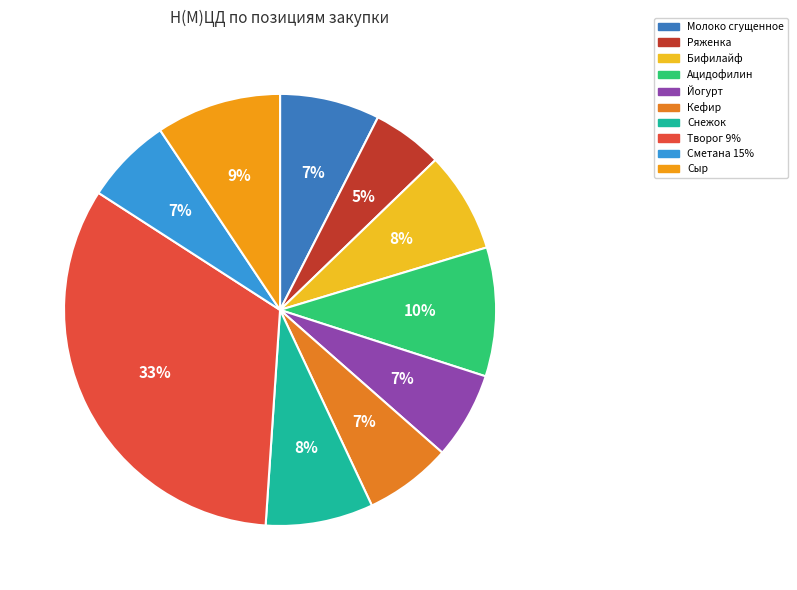

Which category has the biggest portion of the pie?

Творог 9%